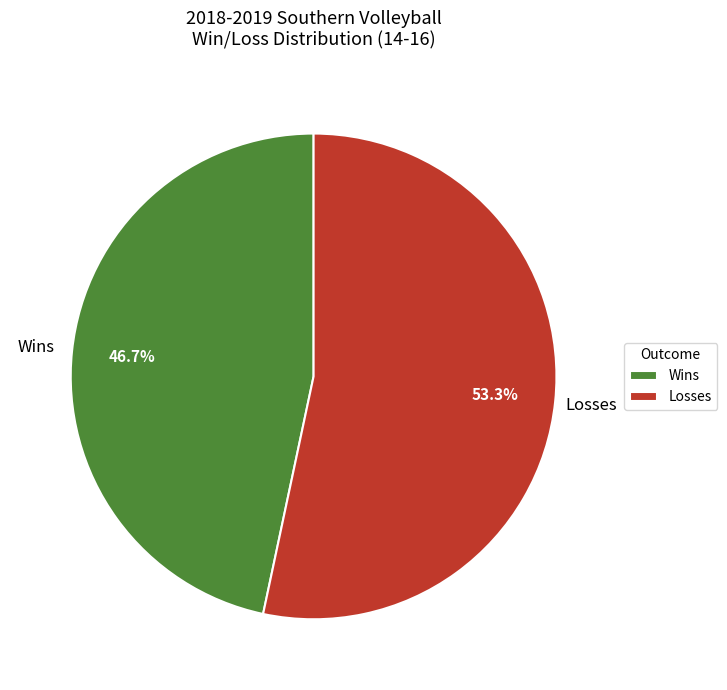

Rank the categories by value from highest to lowest.

Losses, Wins